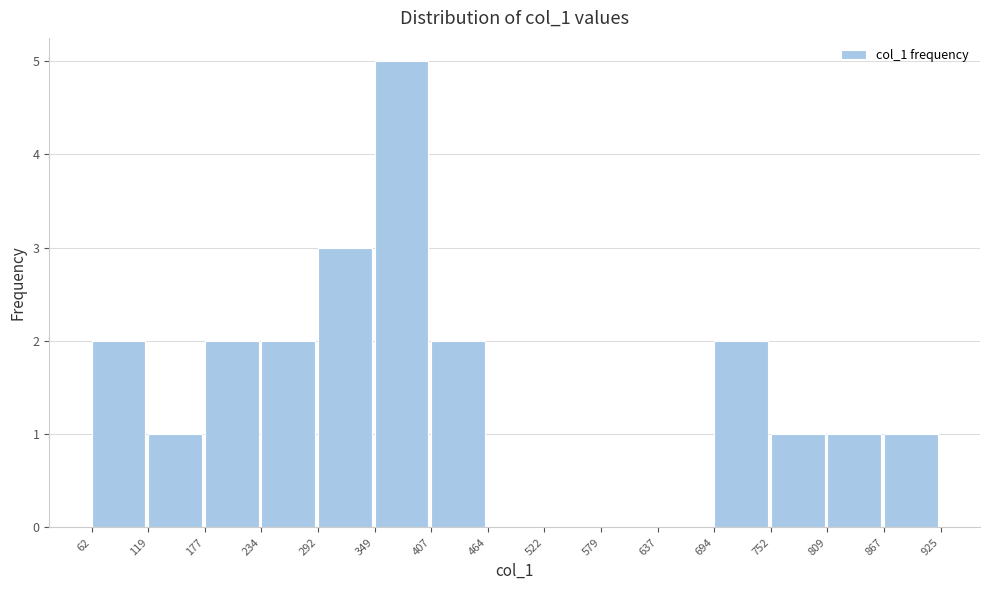

Reading left to right, transcribe this chart: for each bar, give the range it covers on the x-axis and its height. The values are not printed on the chart, so give them approximately, as read against the axis.

62 to 119: 2
119 to 177: 1
177 to 234: 2
234 to 292: 2
292 to 349: 3
349 to 407: 5
407 to 464: 2
464 to 522: 0
522 to 579: 0
579 to 637: 0
637 to 694: 0
694 to 752: 2
752 to 809: 1
809 to 867: 1
867 to 925: 1